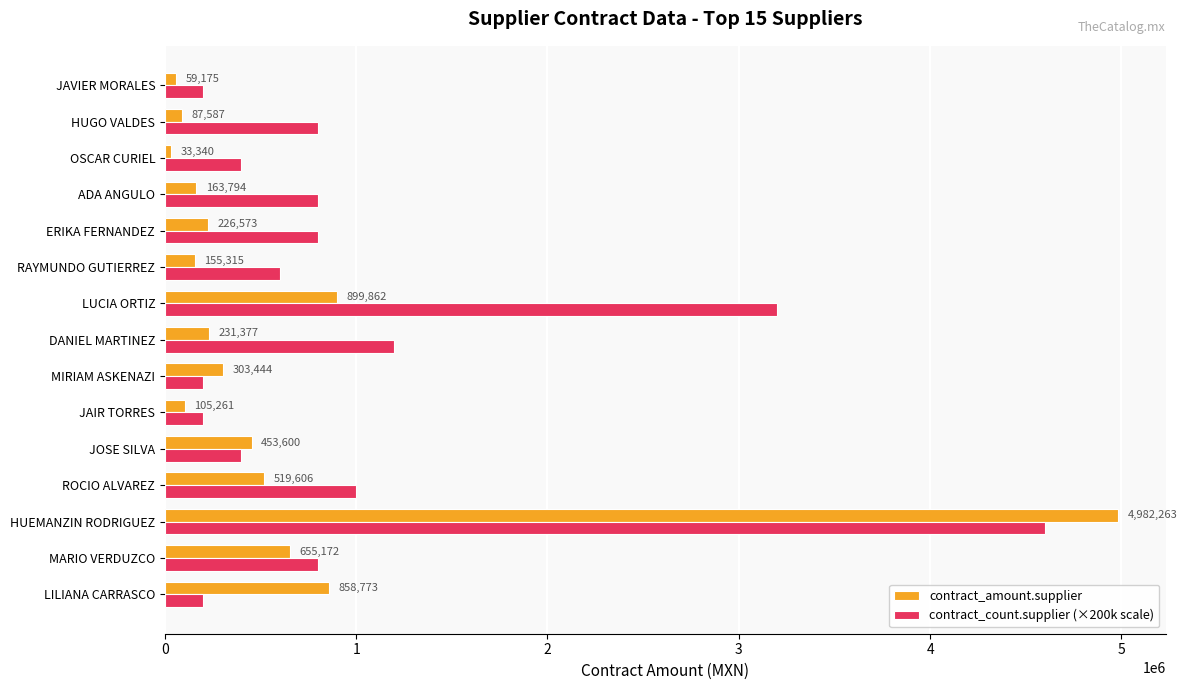

Which series has the largest total across all categories?

contract_count.supplier (×200k scale)